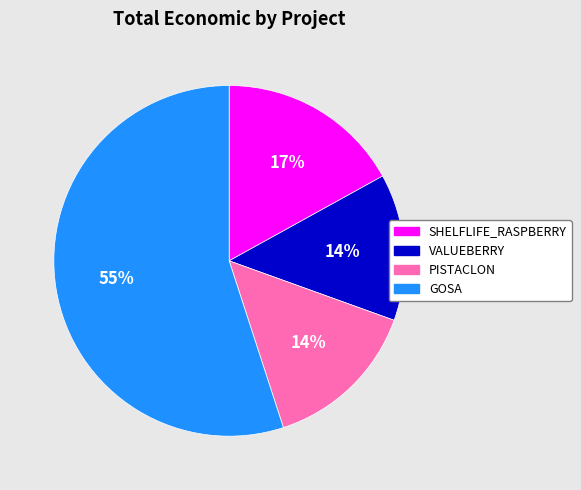

Do VALUEBERRY and SHELFLIFE_RASPBERRY together represent more than half of the pie?

No